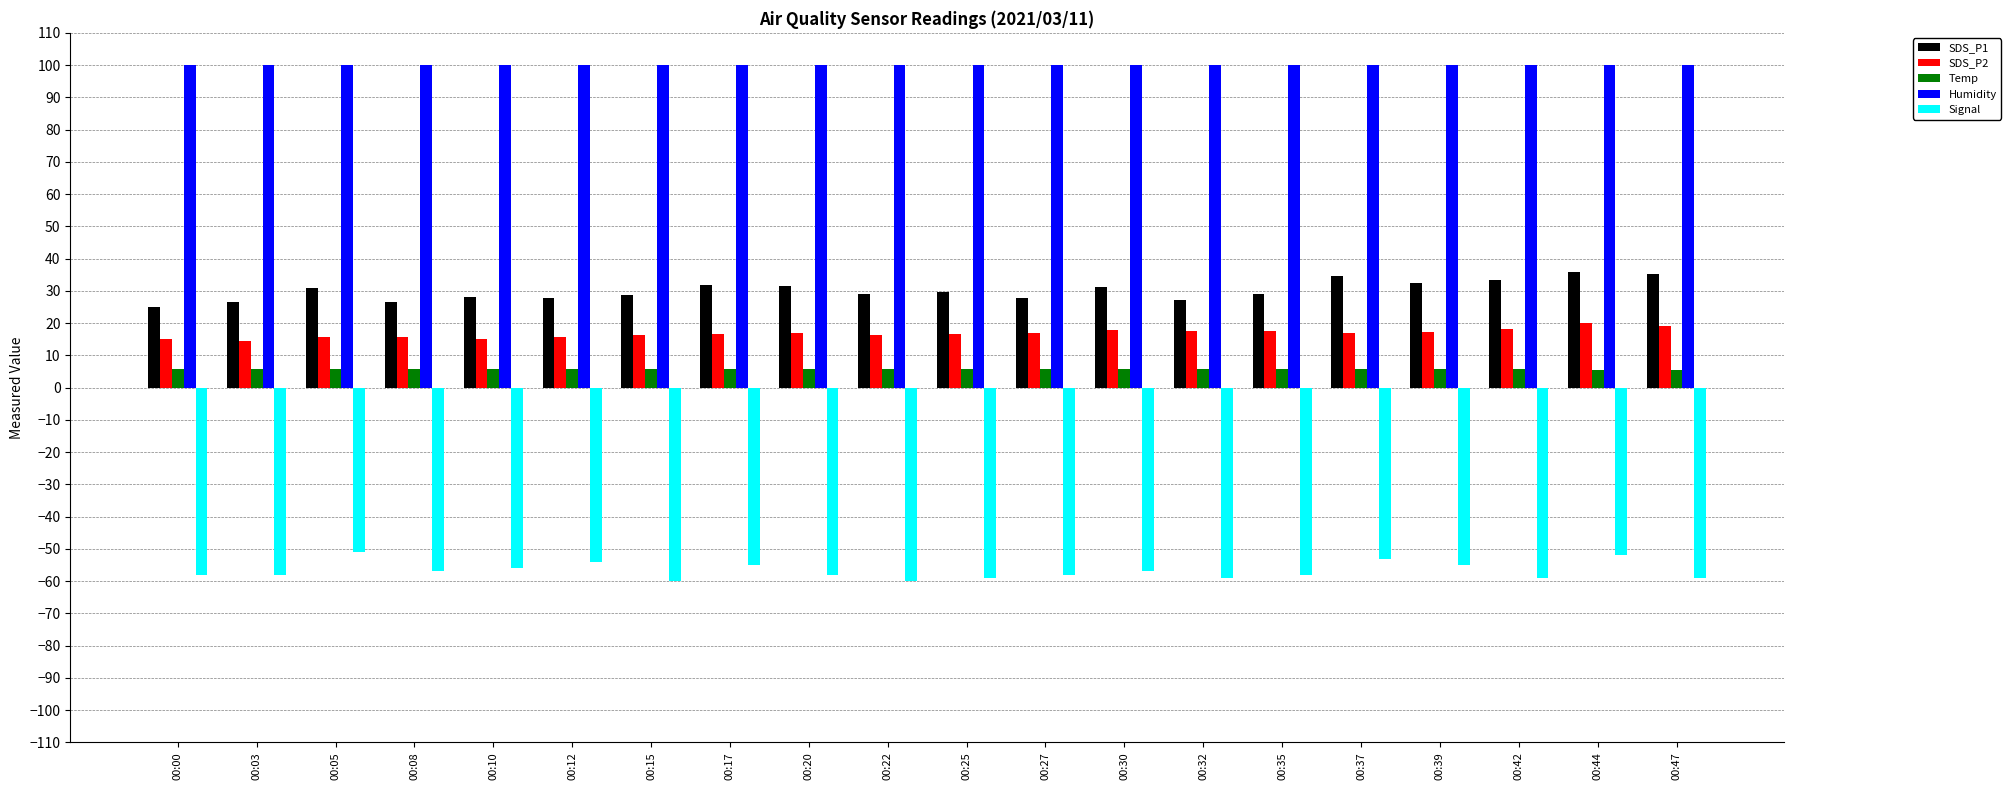

How many bars are there in total?

100